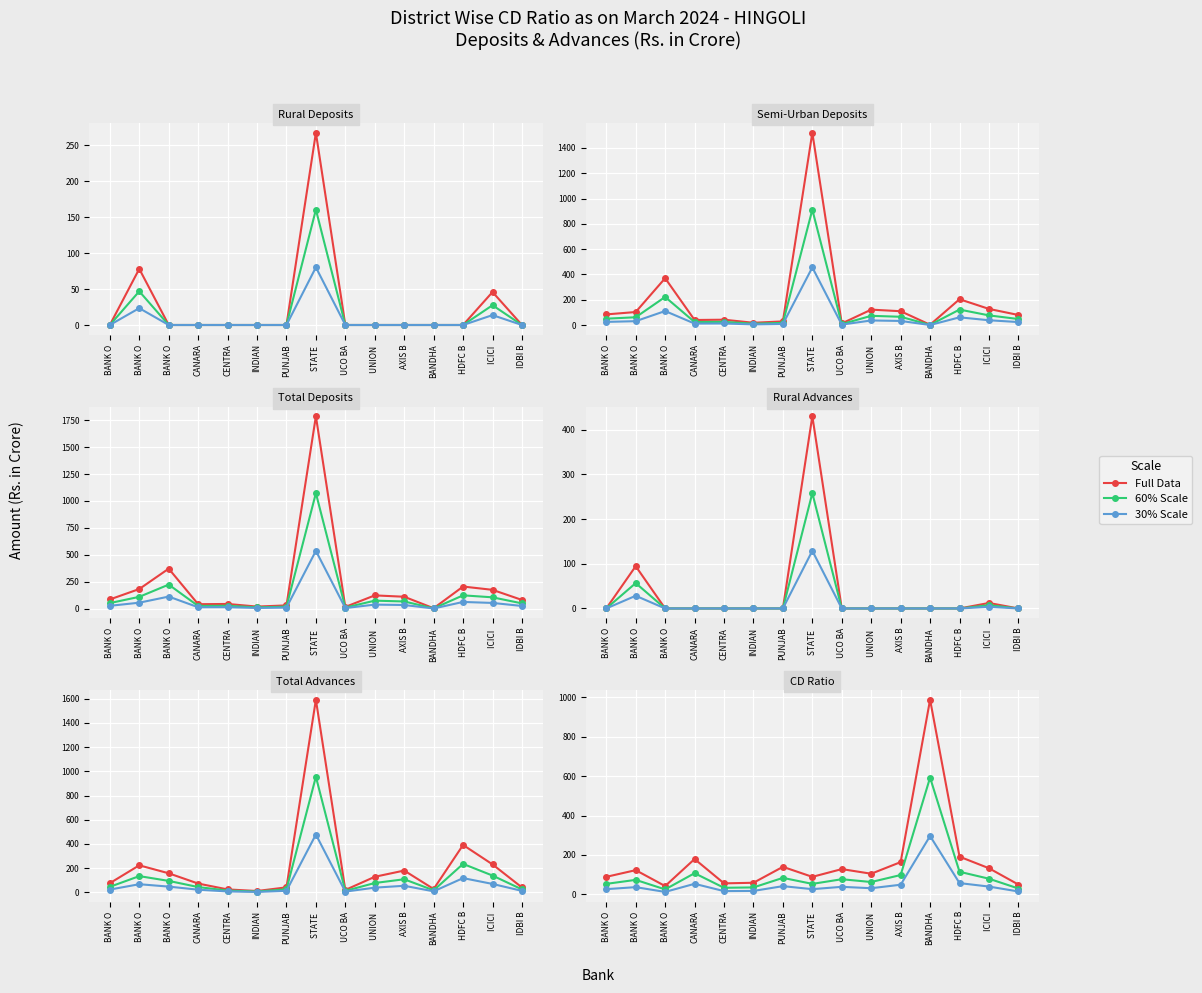

What is the lowest value of the Full series?

42.4